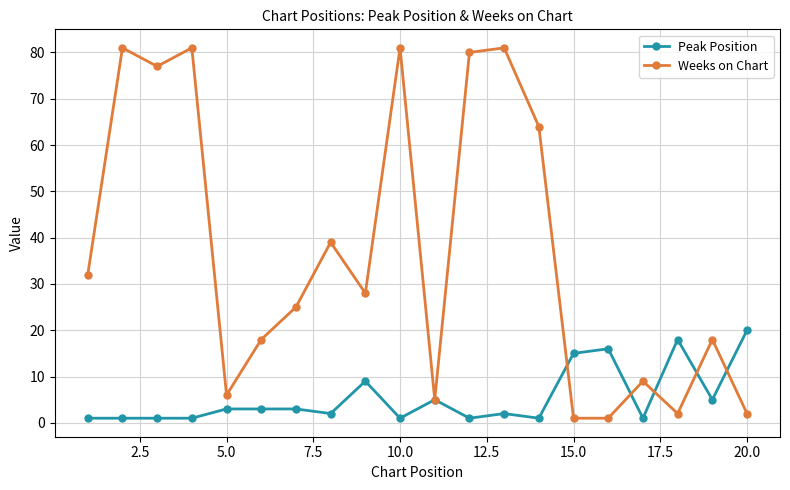

What is the highest value of the Peak Position series?

20